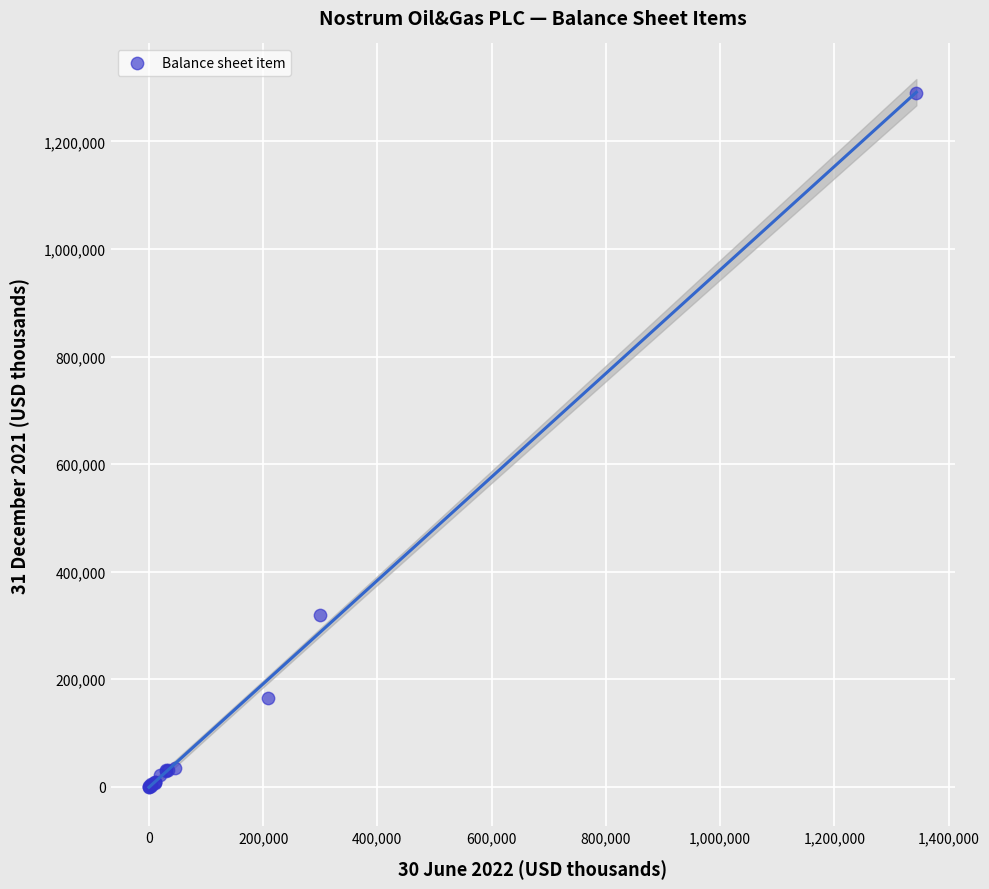

What Y value in the scatter plot is closest to 644806?

320125